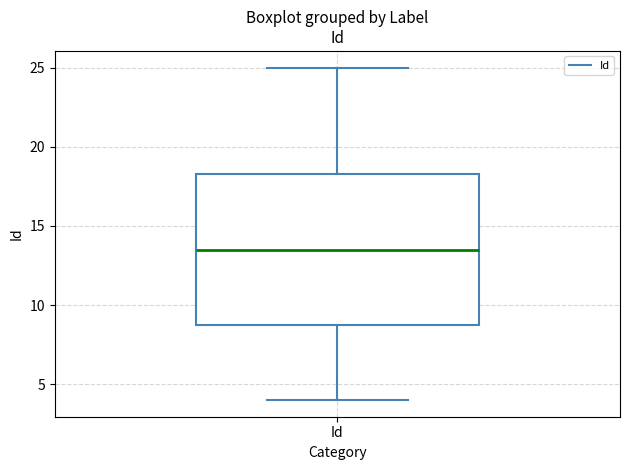

Where does the lower whisker of the box for Id end on the y-axis? The values are not printed on the chart, so give them approximately, as read against the axis.

4.0